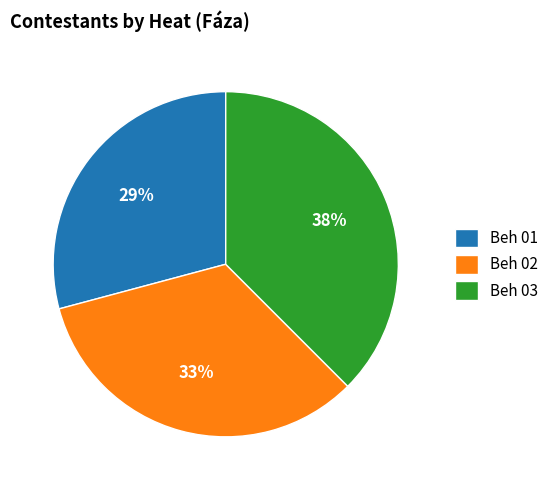

To the nearest percent, what is the average slice percentage?

33%